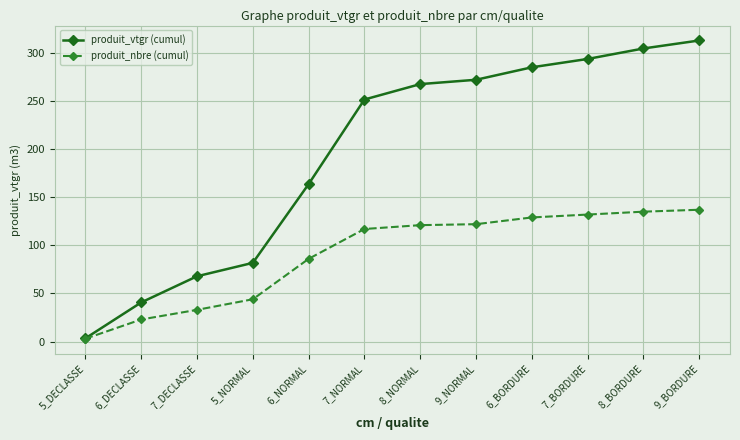

Is the value of produit_vtgr (cumul) at 8_NORMAL greater than the value of produit_nbre (cumul) at 7_DECLASSE?

Yes